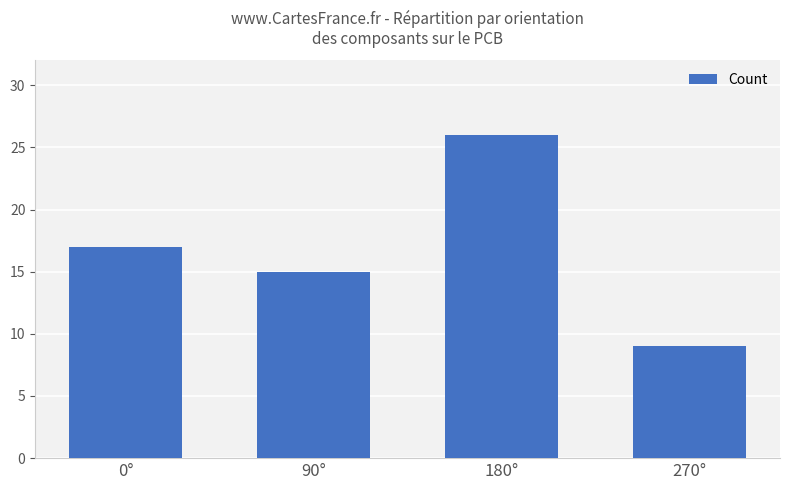

At which category does the chart reach its peak across all series?

180°